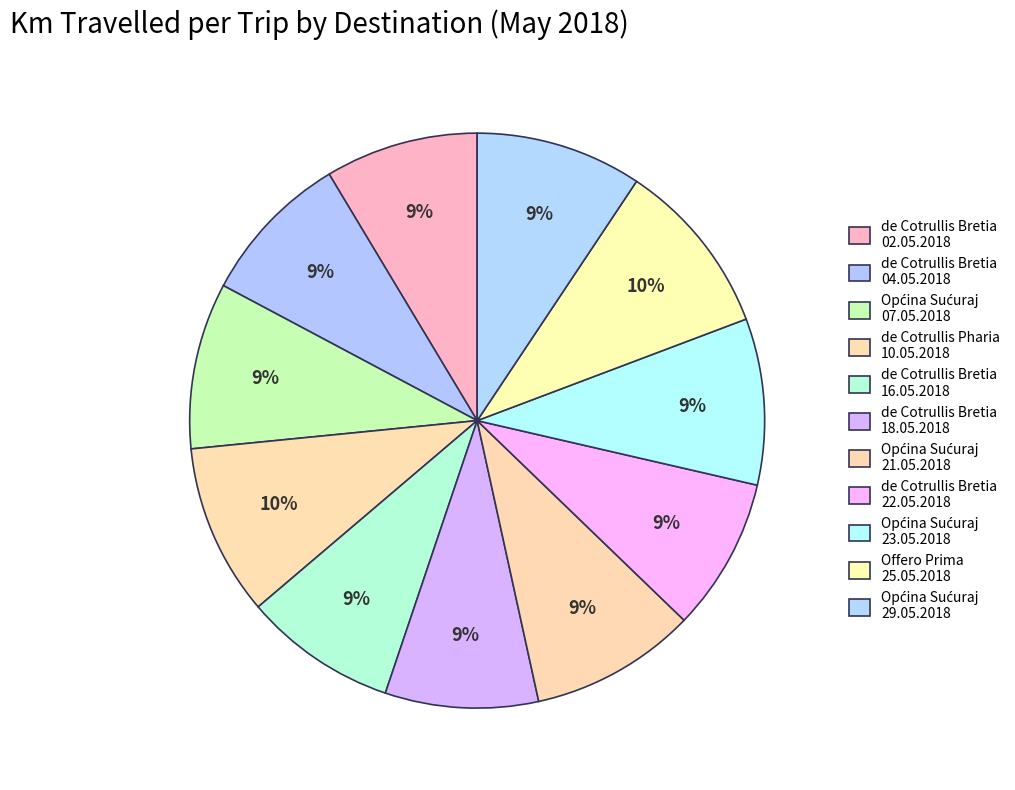

How many segments does this pie chart have?

11